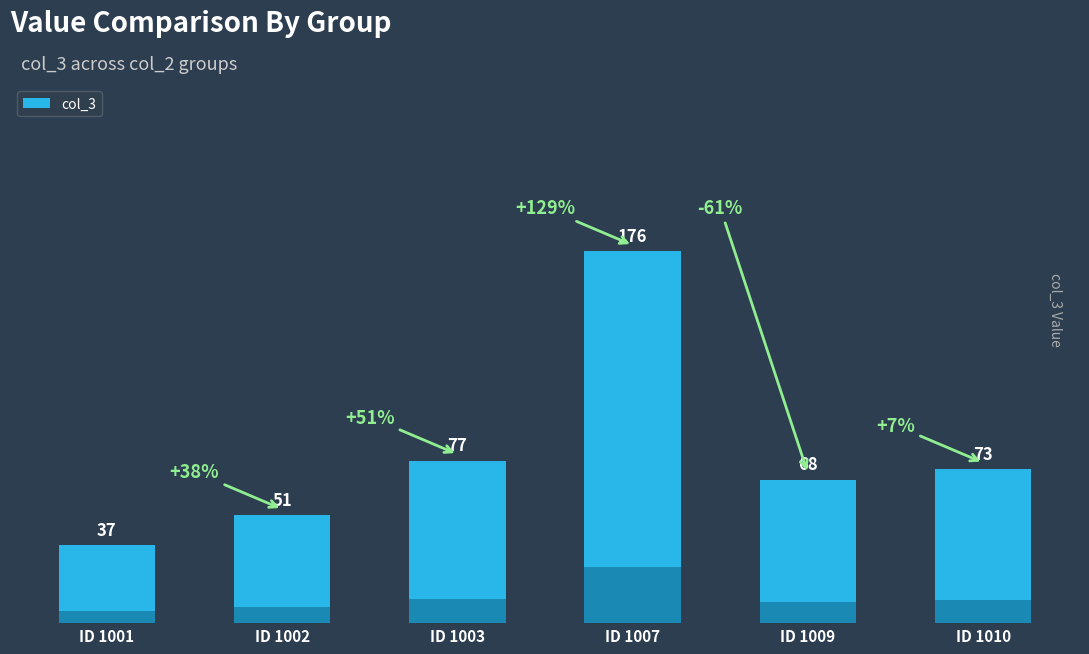

Approximately how many times larger is the value at ID 1010 compared to ID 1002?

1.4